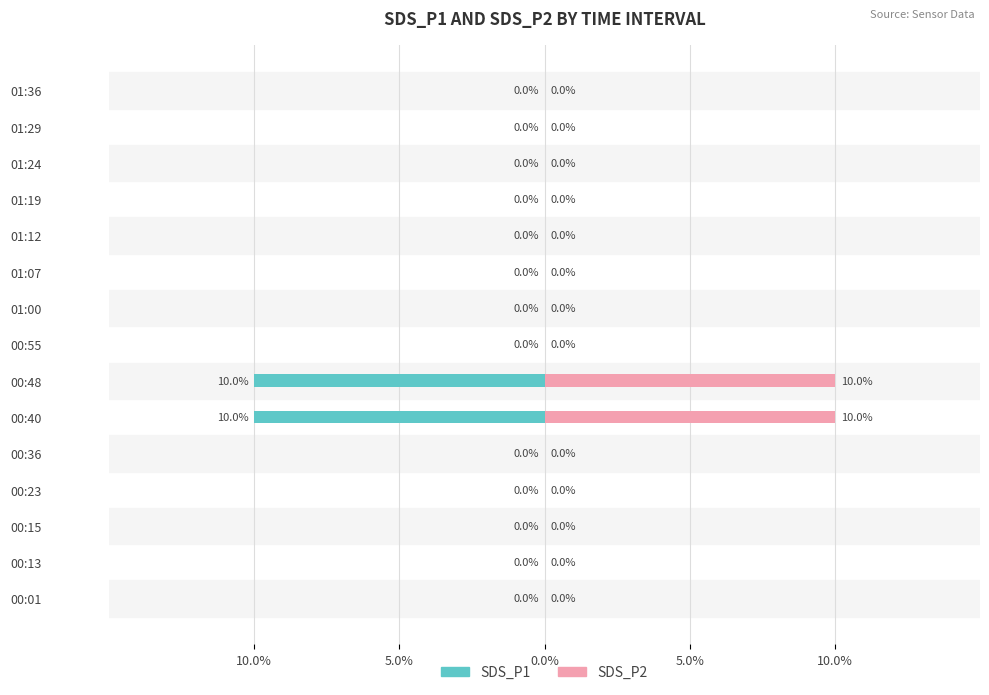

Are the bars horizontal?

Yes